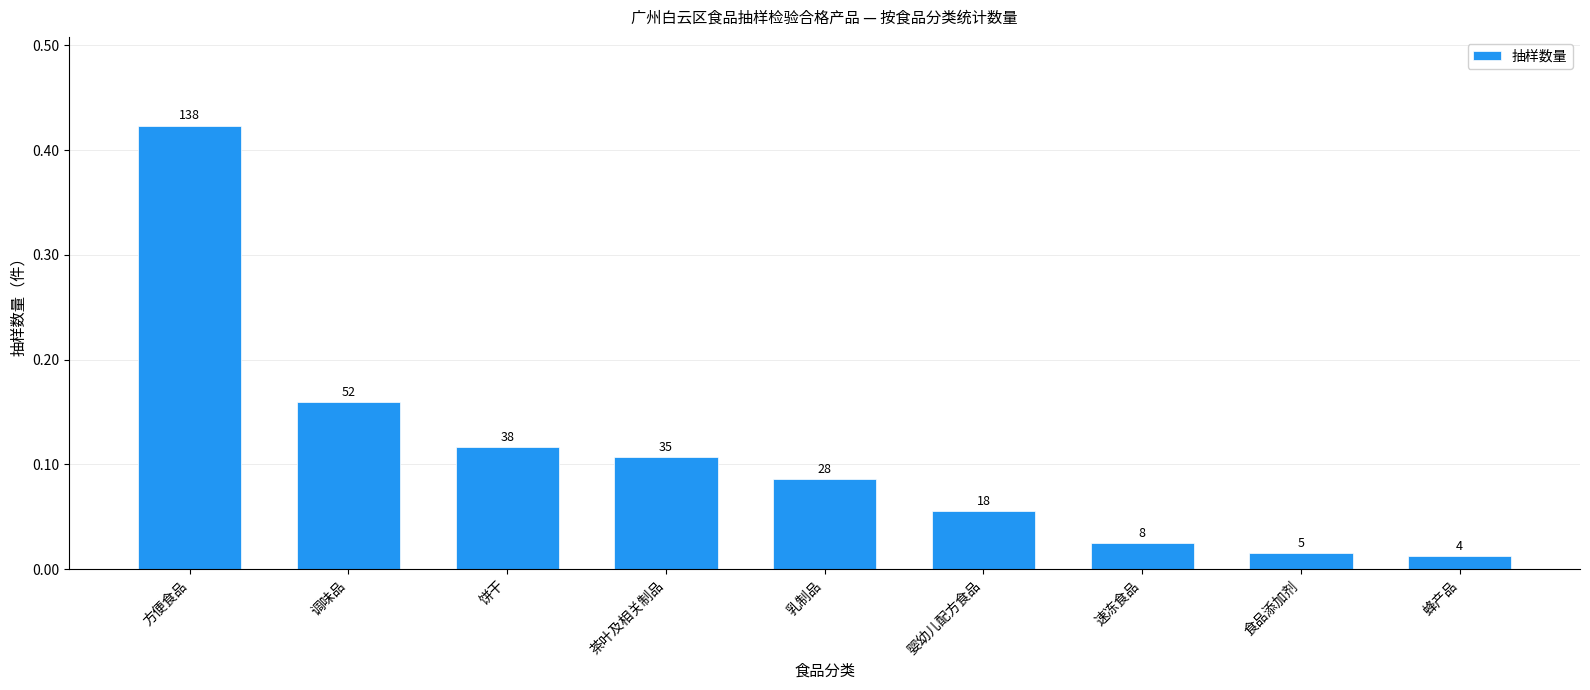

What is the sum of all values?

1.0